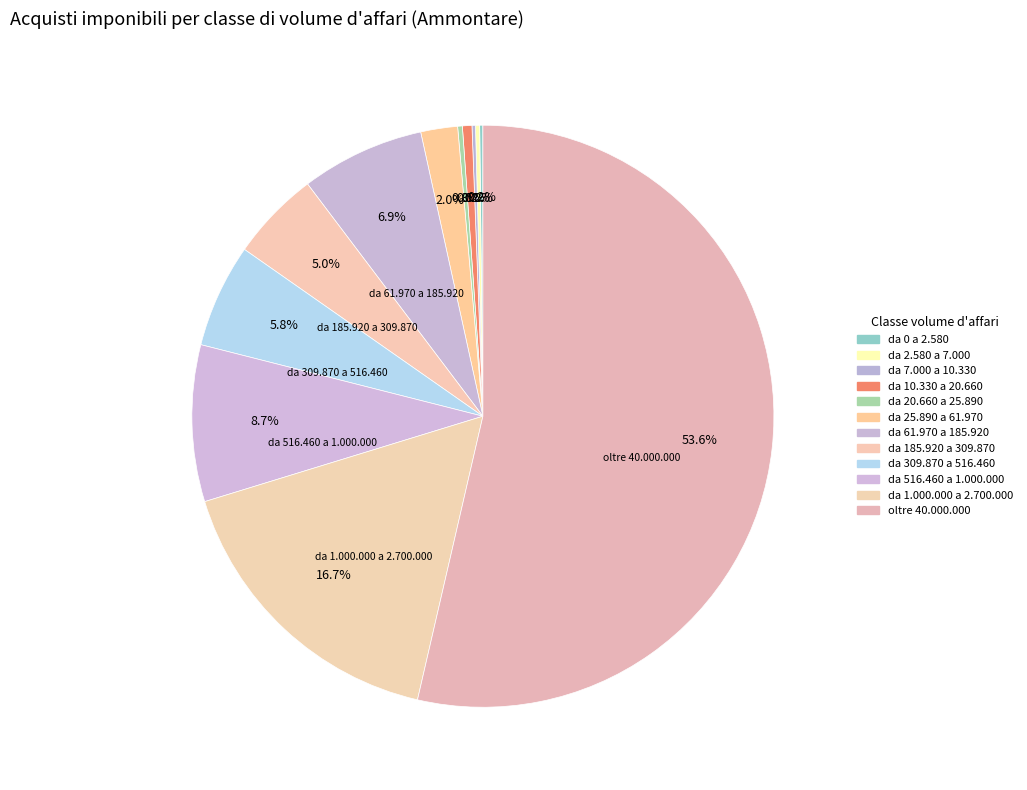

To the nearest percent, what is the combined percentage of da 185.920 a 309.870 and da 0 a 2.580?

5%